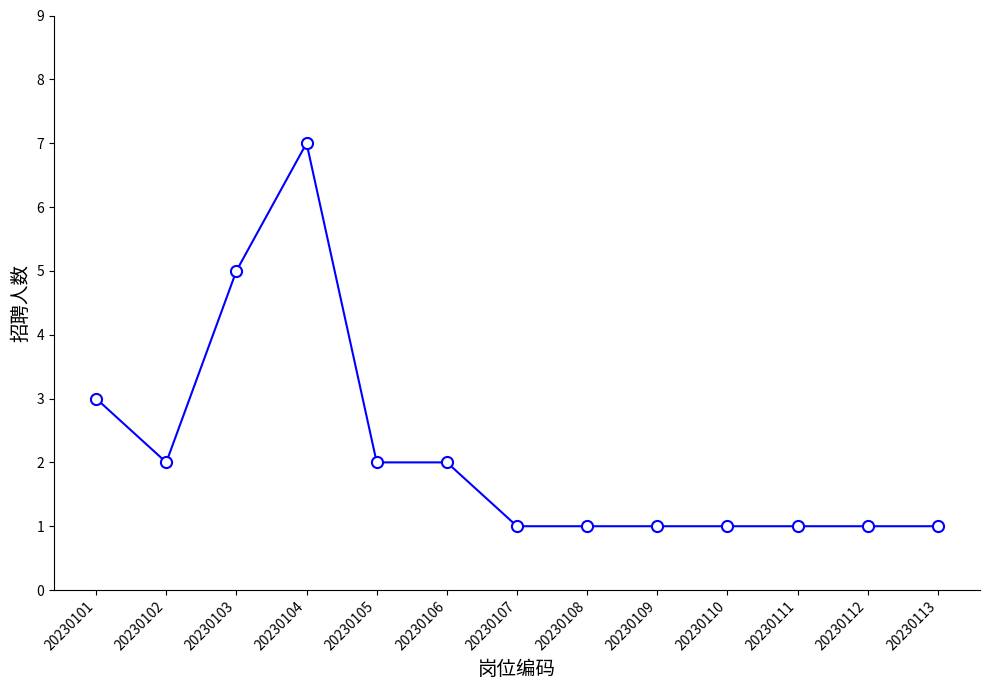

What is the greatest value displayed?

7